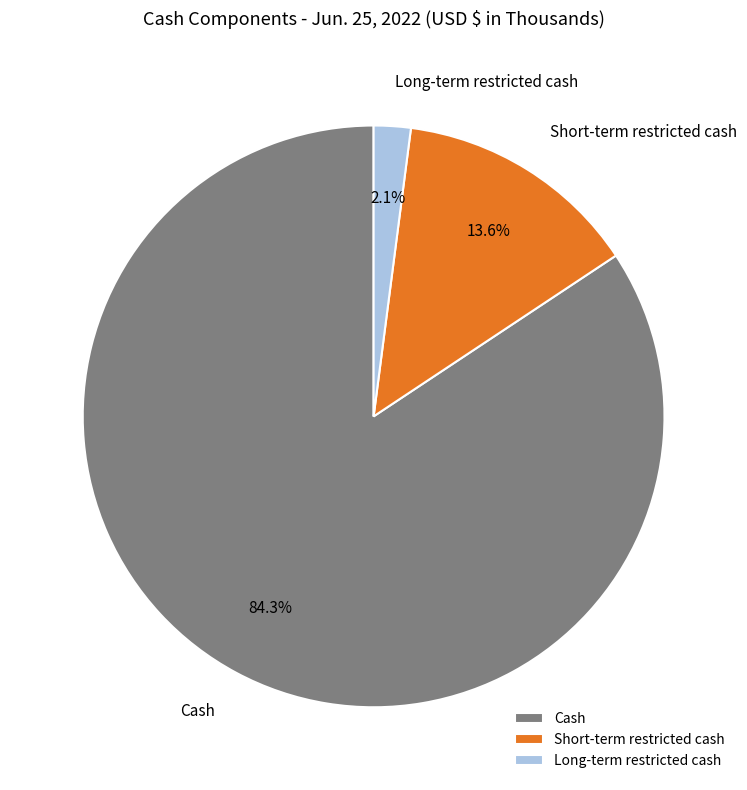

Is the sum of Cash and Short-term restricted cash greater than half?

Yes